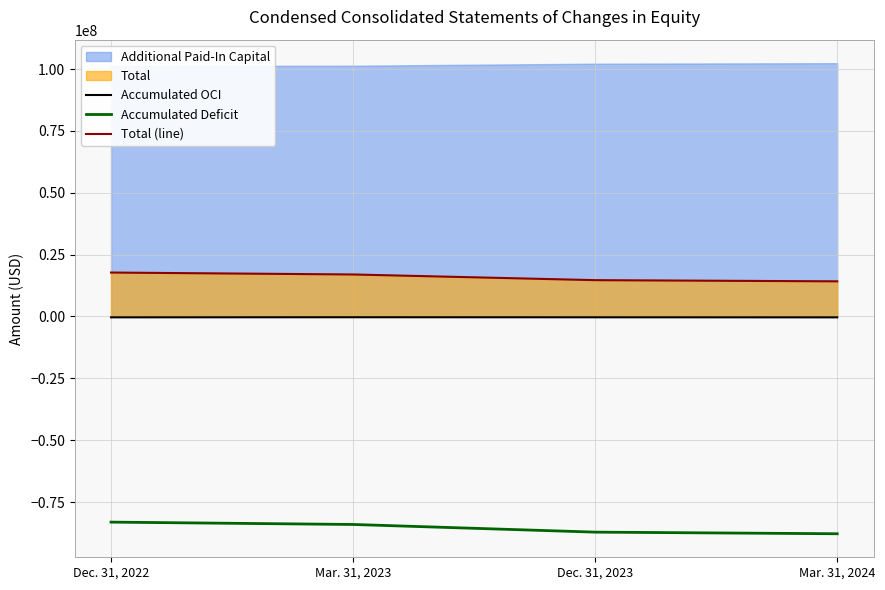

True or false: Accumulated OCI has a value of -162801 at Mar. 31, 2023.

False